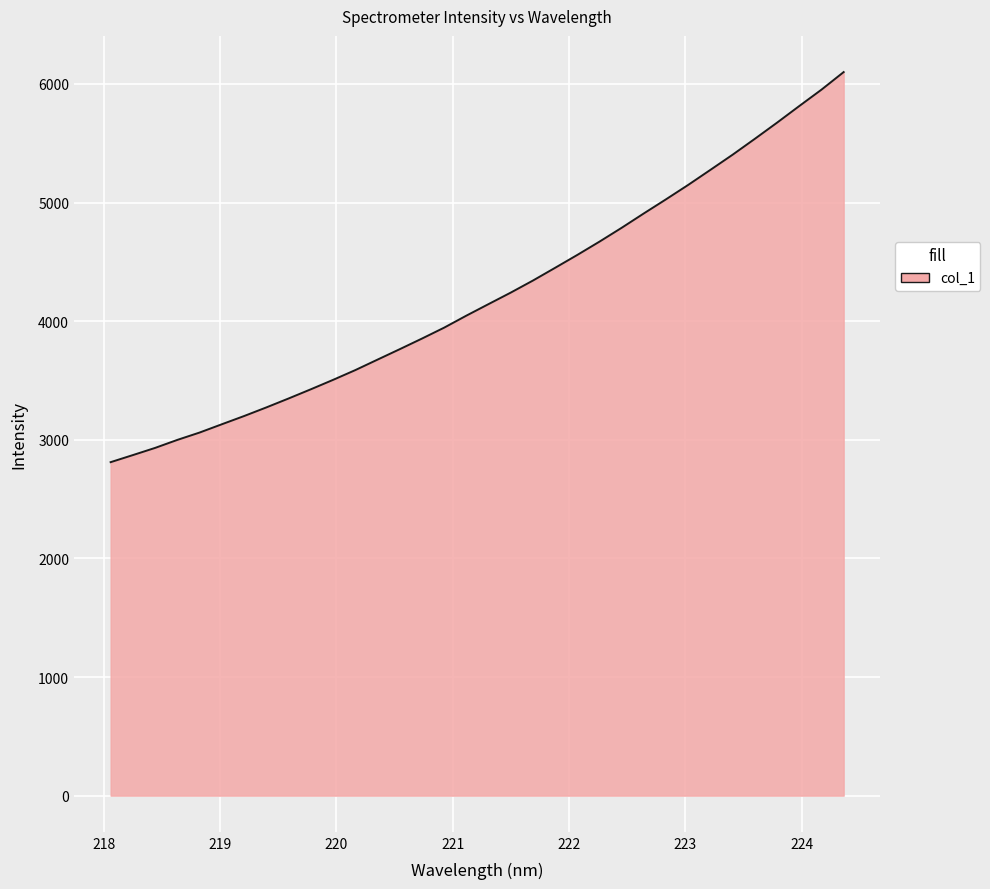

What is the difference between the maximum and minimum values?

3288.6